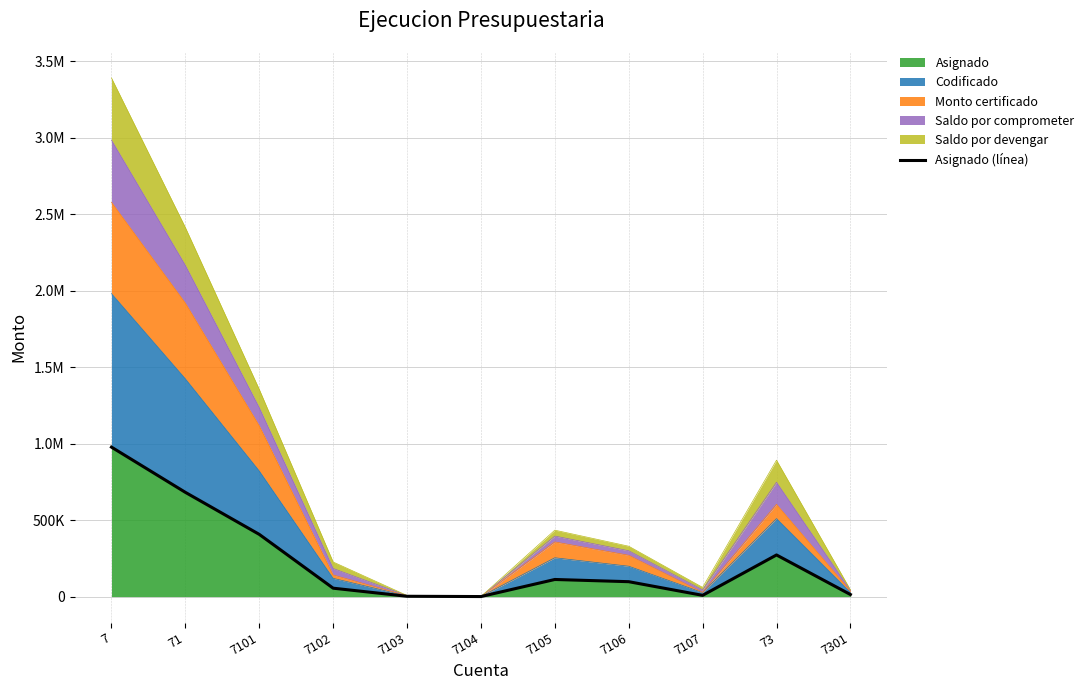

The chart shows a value of 97445.5 at 7106. True or false?

True